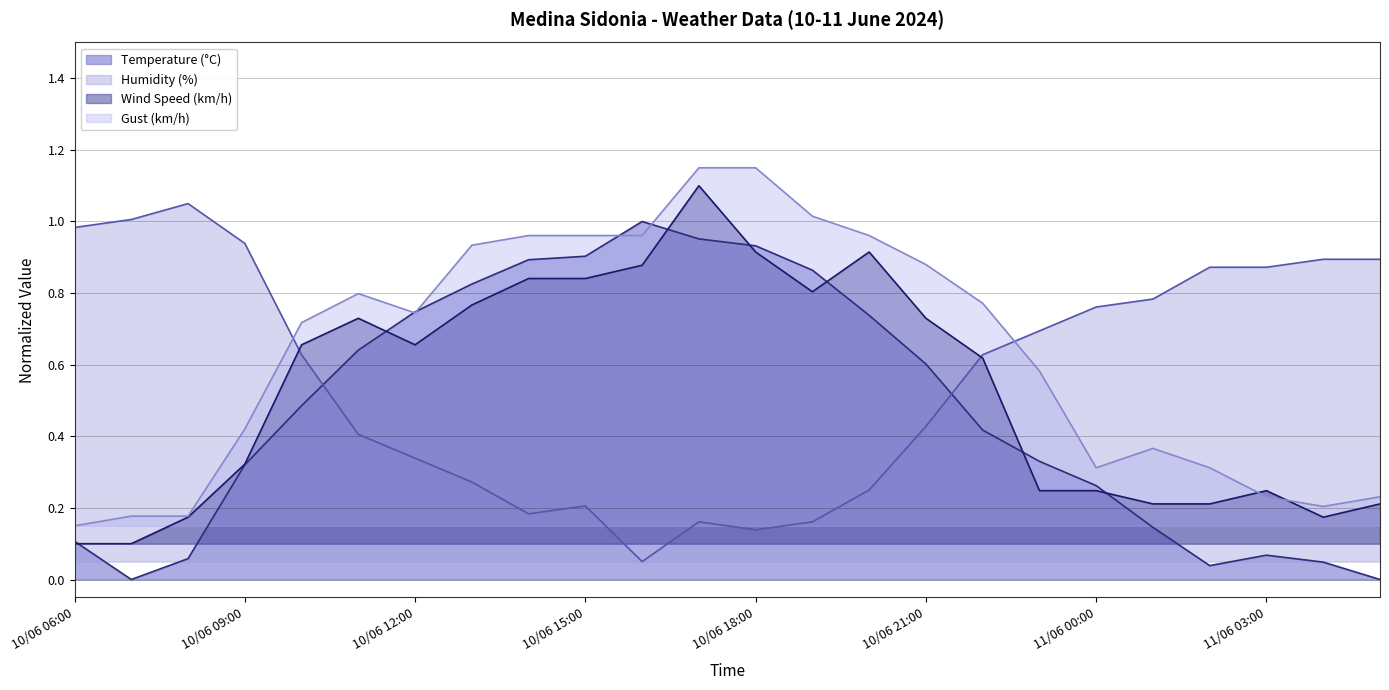

What is the total value across all series at 10/06 06:00?

1.3